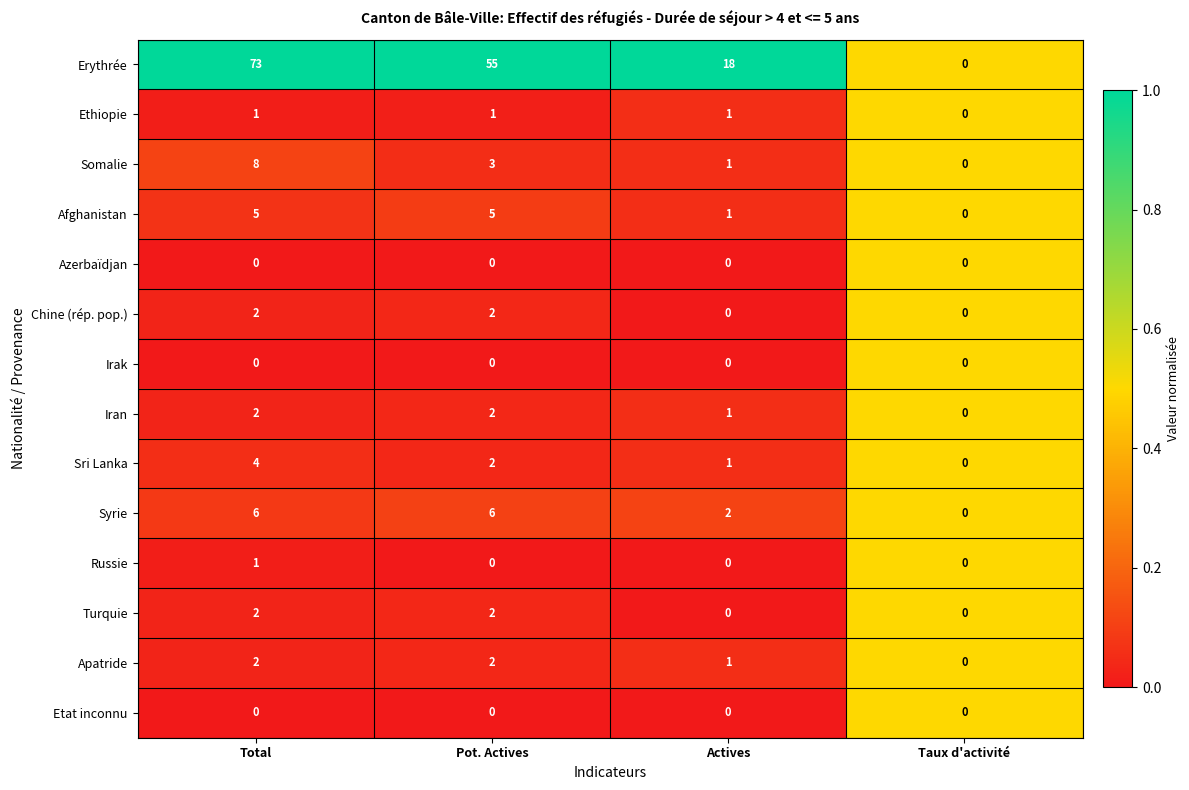

Which series changed the most between Total and Pot. Actives?

Erythrée